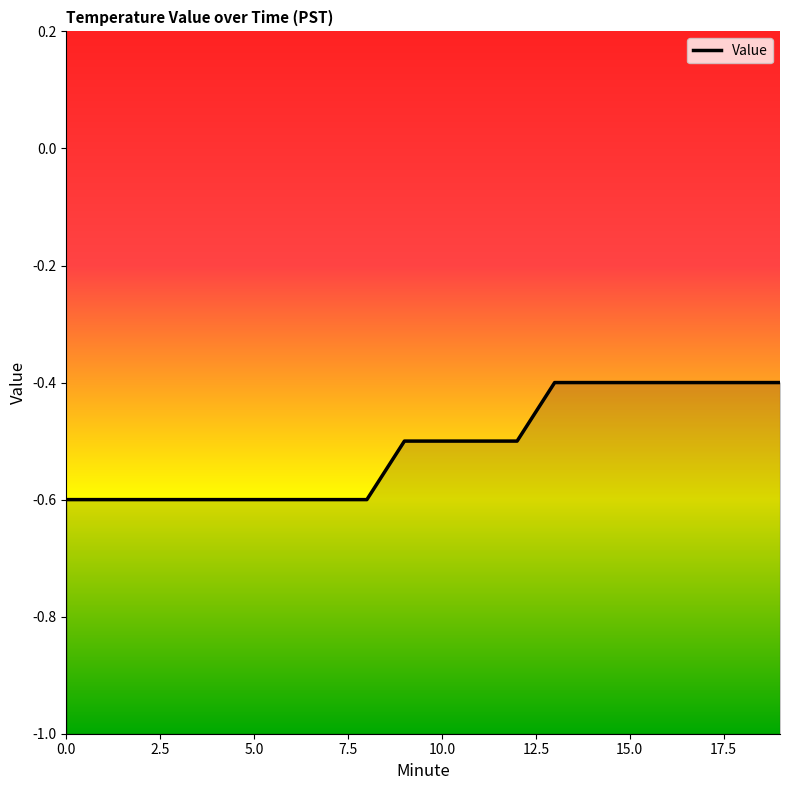

Which category has the highest value across all series?

13